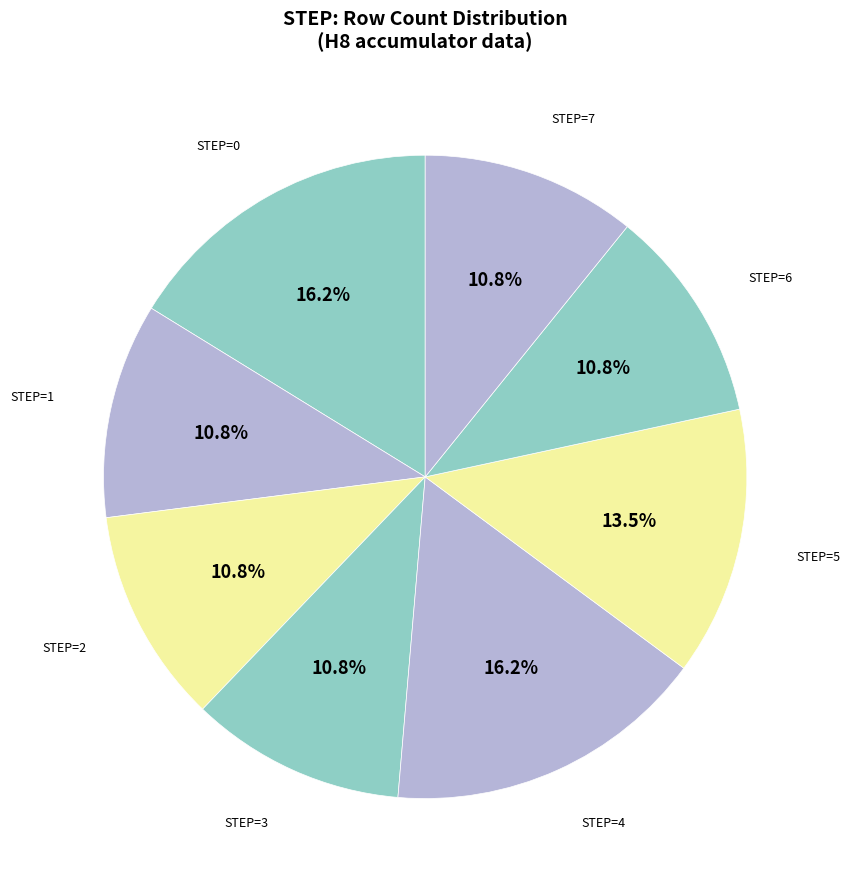

How many segments does this pie chart have?

8